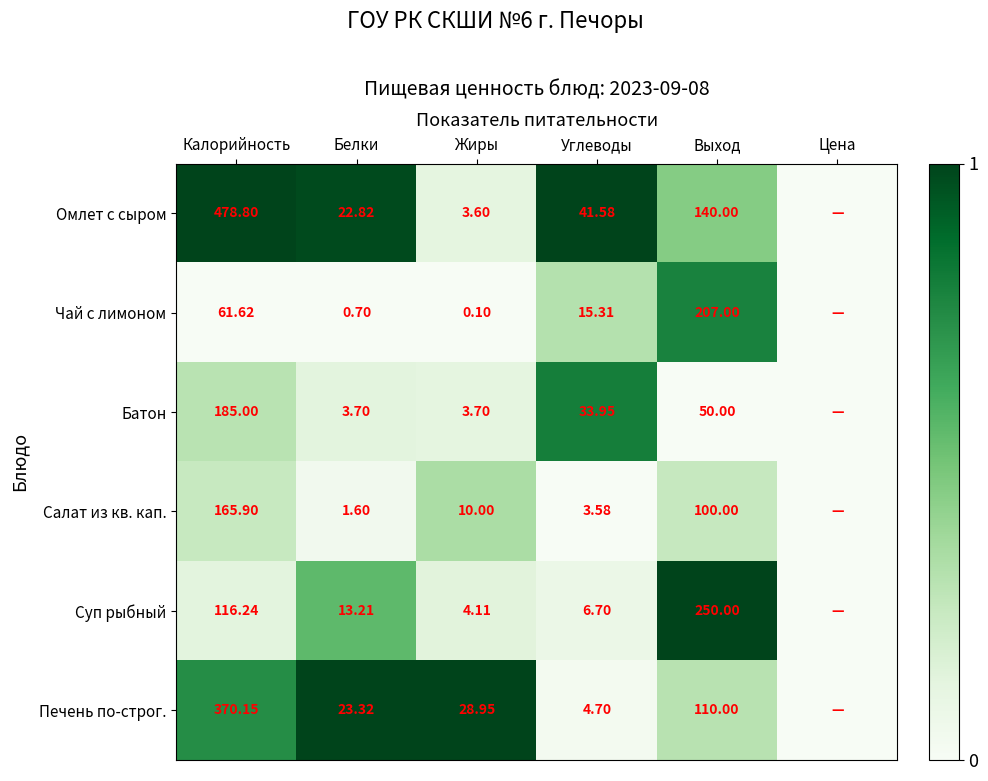

Rank the series at Выход from highest to lowest value.

Суп рыбный, Чай с лимоном, Омлет с сыром, Печень по-строг., Салат из кв. кап., Батон